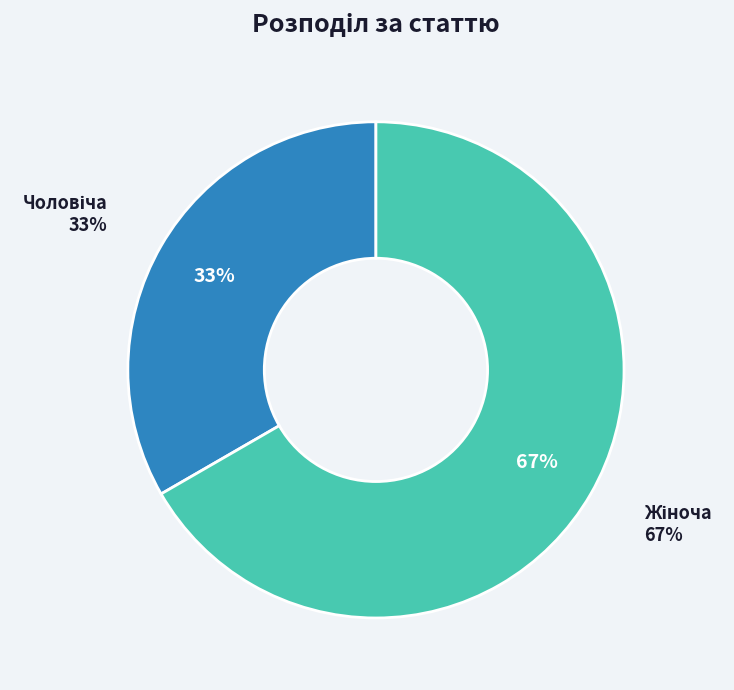

Count the number of slices in the pie.

2